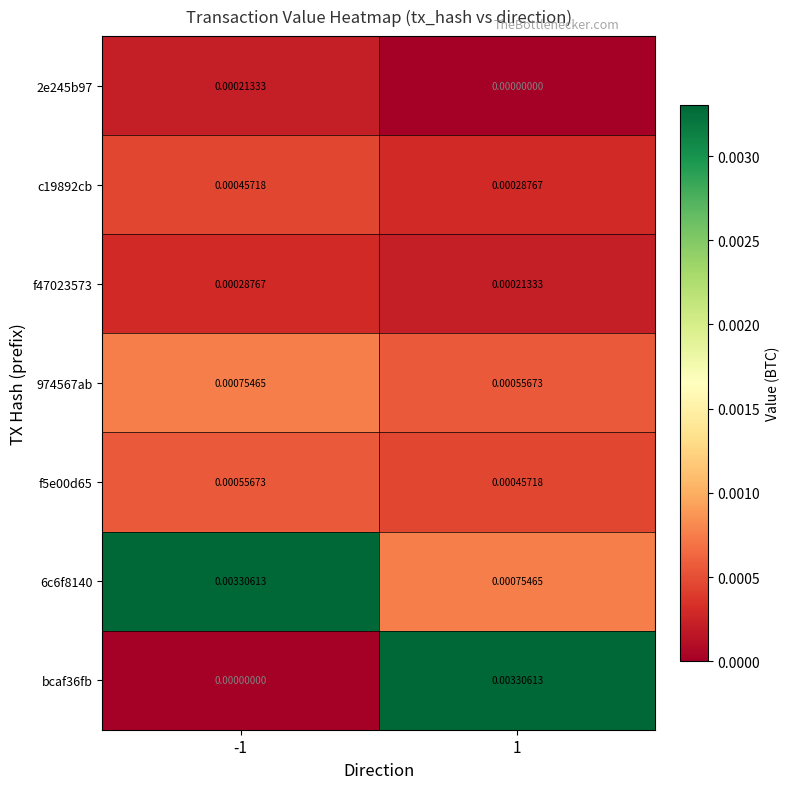

Is the value of 2e245b97 at 1 greater than the value of 974567ab at 1?

No